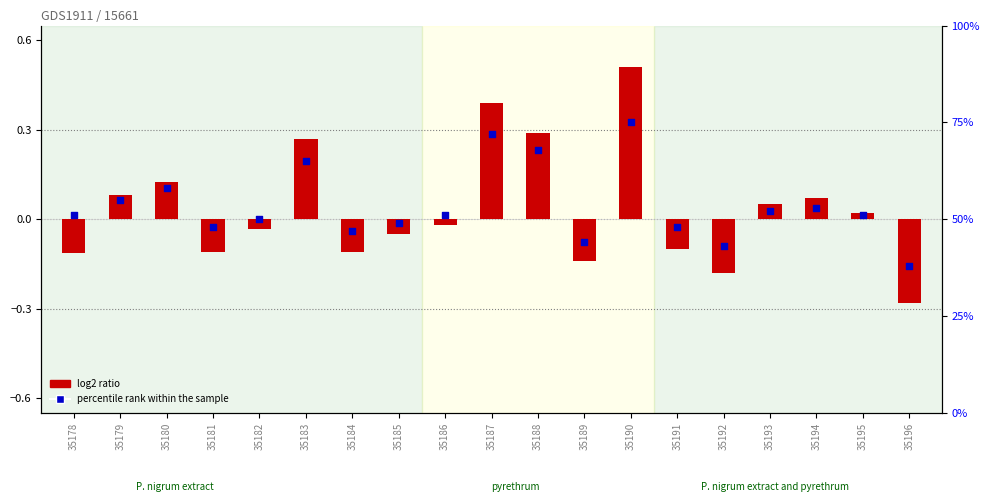

What are all the series names shown in the legend?

log2 ratio, percentile rank within the sample